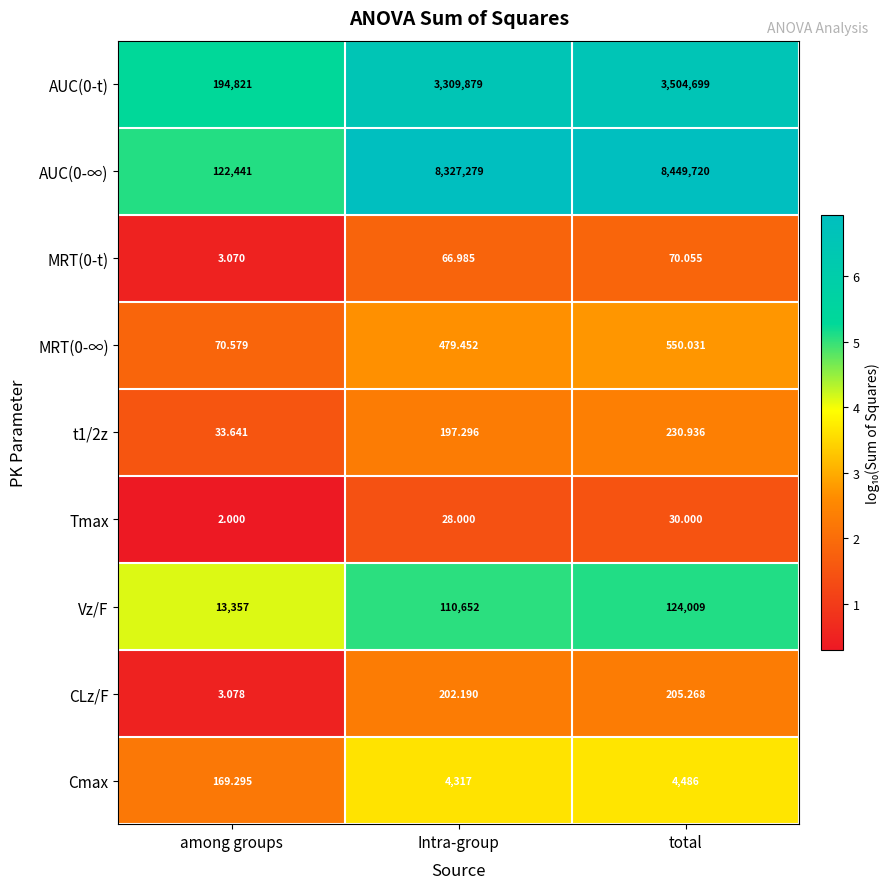

Count the number of data series in this chart.

9